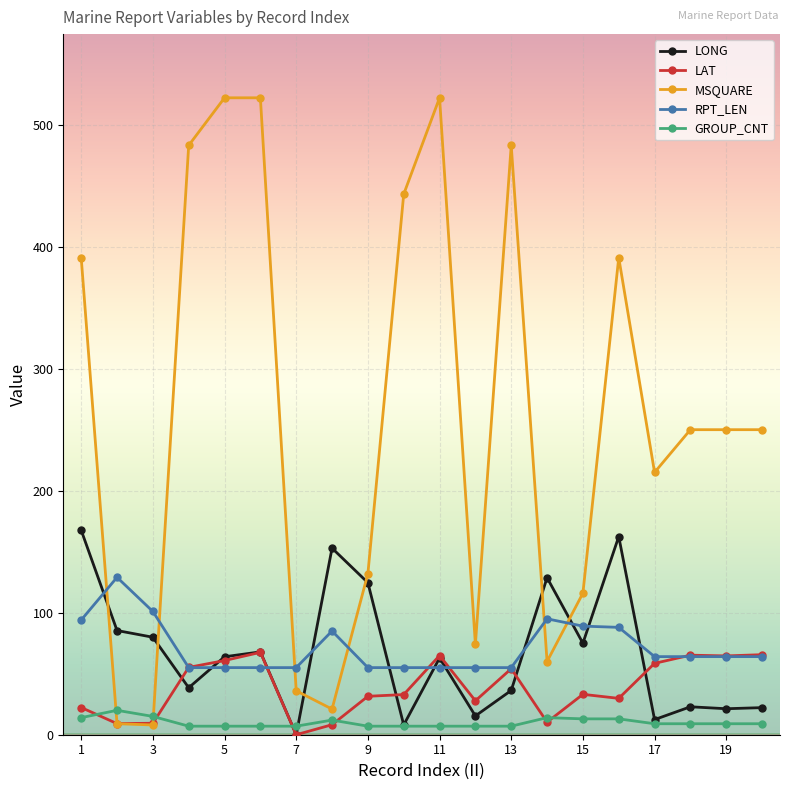

True or false: LAT has more than 0 points higher than both neighbors.

True